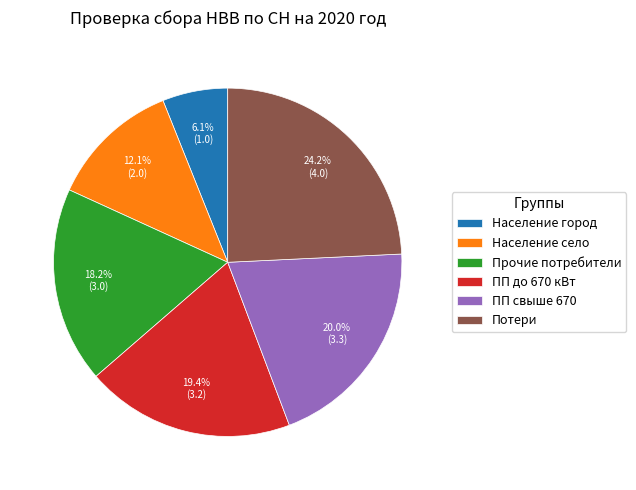

Which has a higher value, Население село or ПП свыше 670?

ПП свыше 670